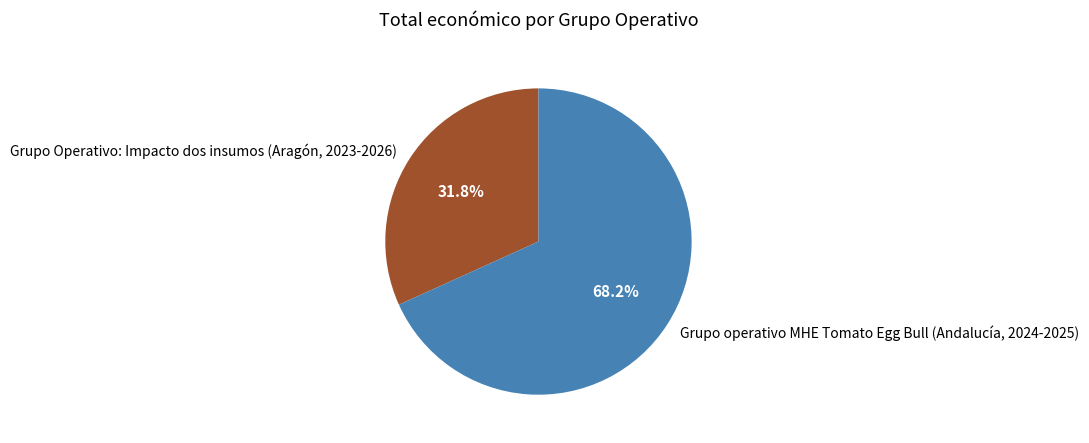

Is it true that Grupo operativo MHE Tomato Egg Bull (Andalucía, 2024-2025) is 78% of the pie?

False